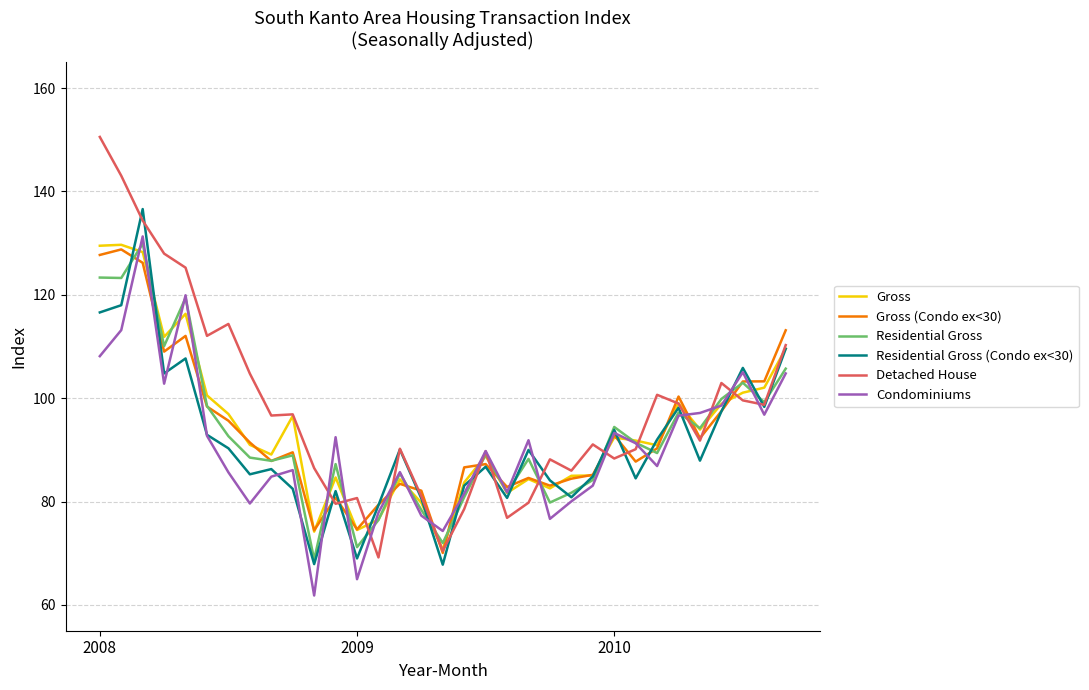

At how many categories does at least one series exceed 104?

10